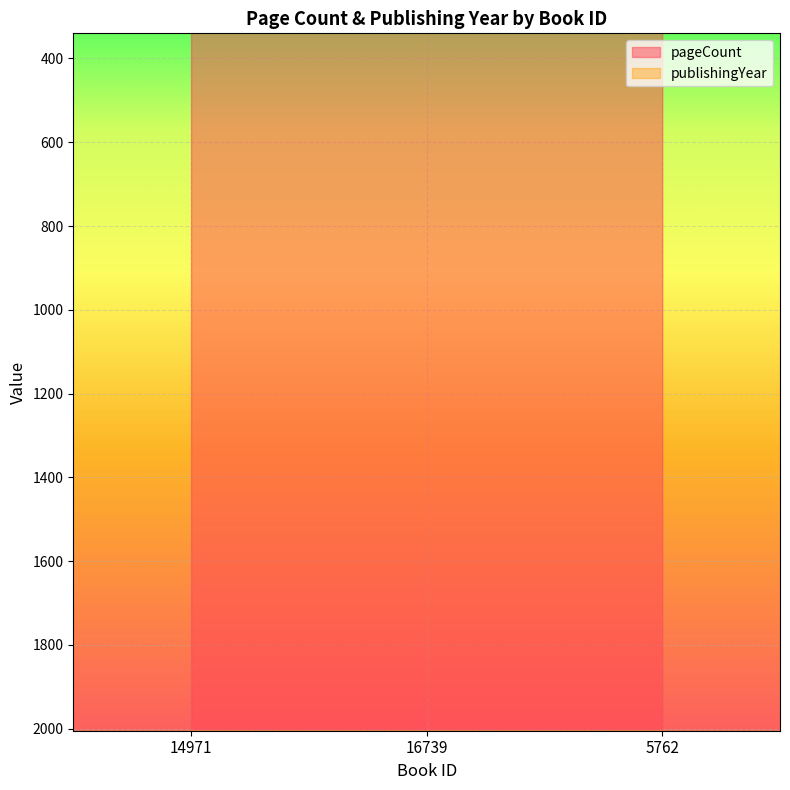

What is the spread (max minus min) of values at 16739?

1674